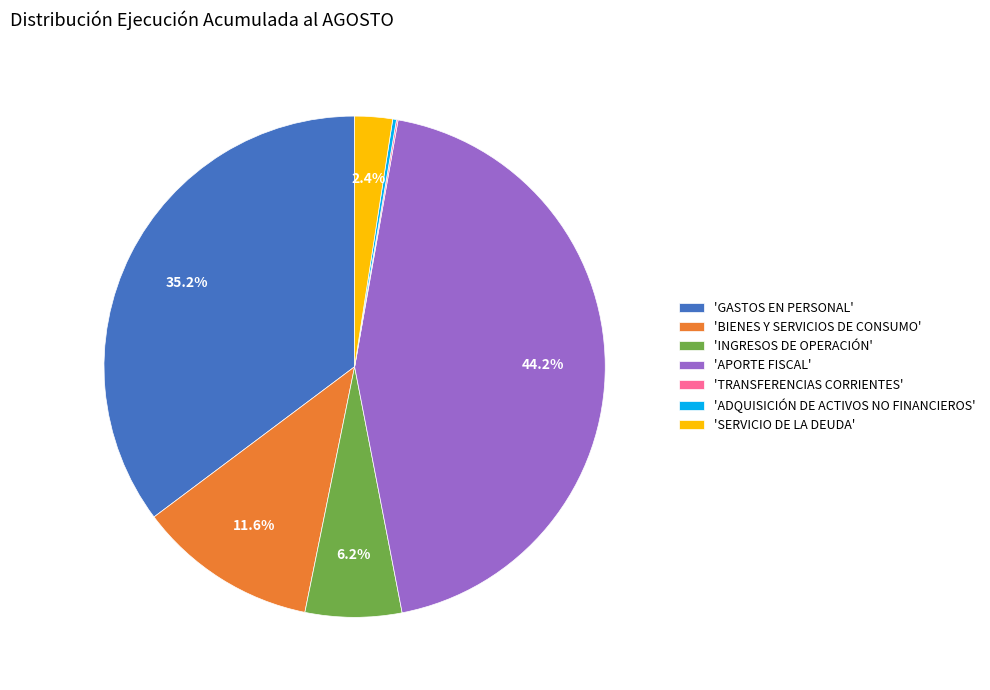

Does any single category account for the majority?

No